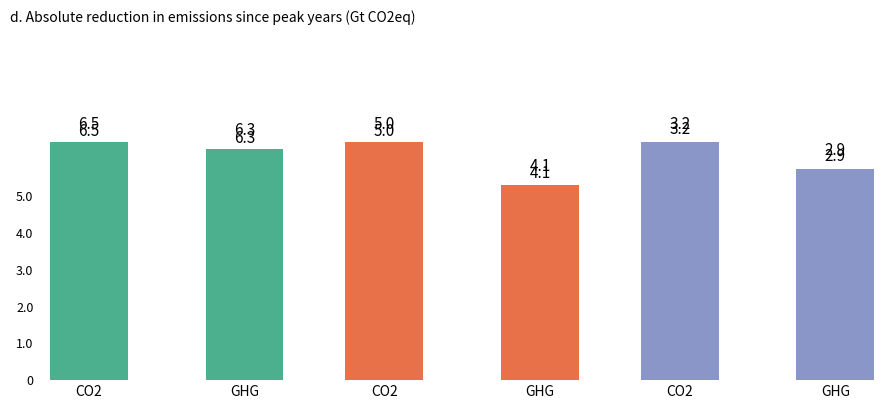

The value of Летняя at GHG is 288. True or false?

True